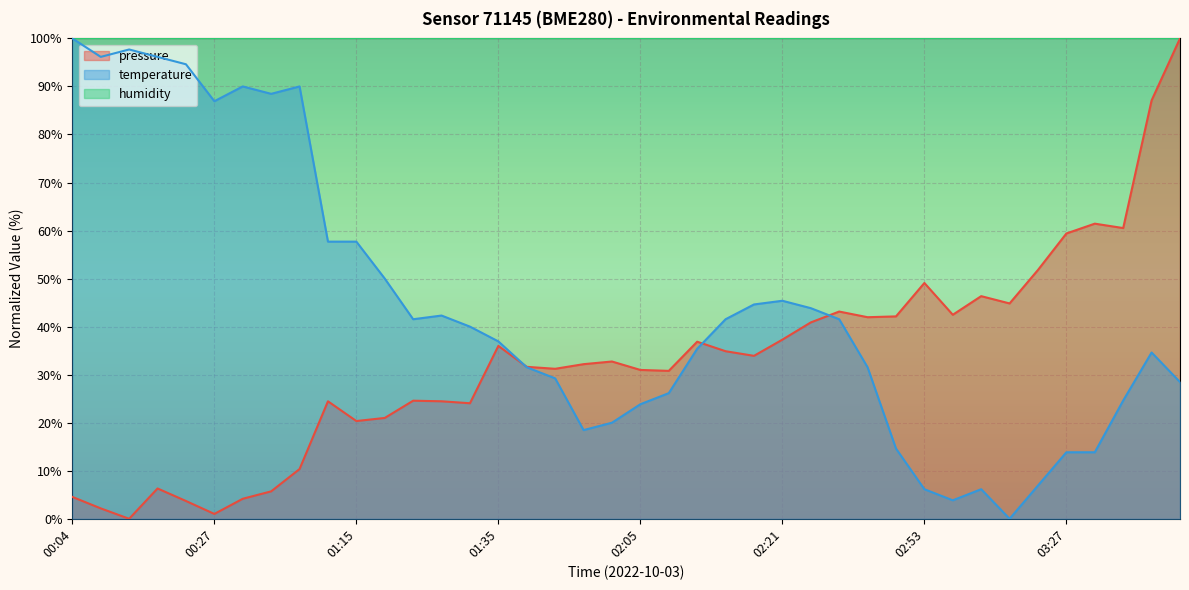

The pressure series shows 87.1 at 03:51. True or false?

True